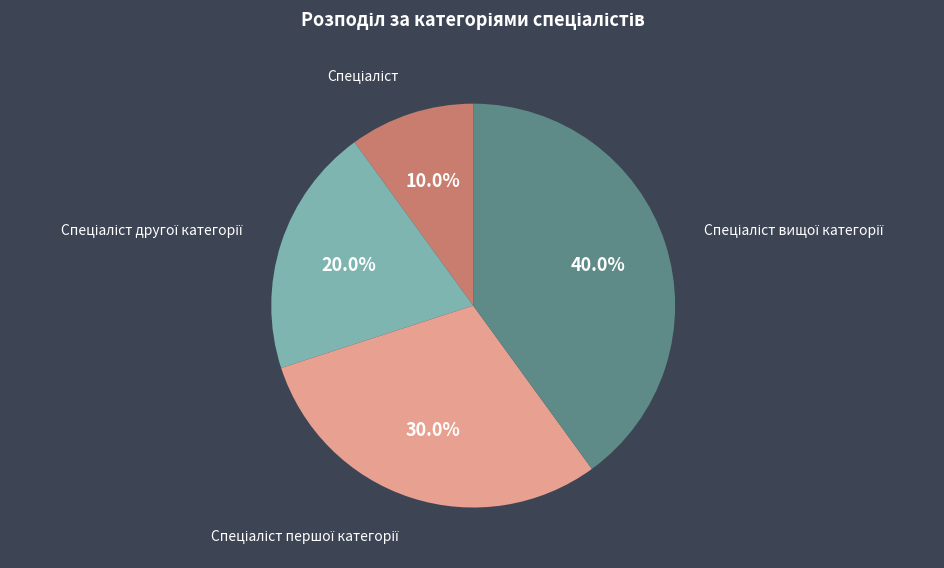

To the nearest percent, what is the difference between the largest and smallest slice percentages?

30%